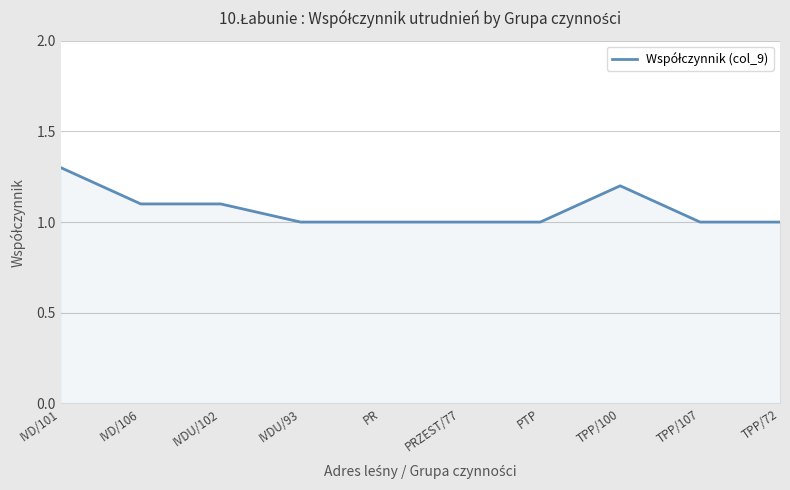

What is the sum of the values at IVD/101 and IVDU/93?

2.3